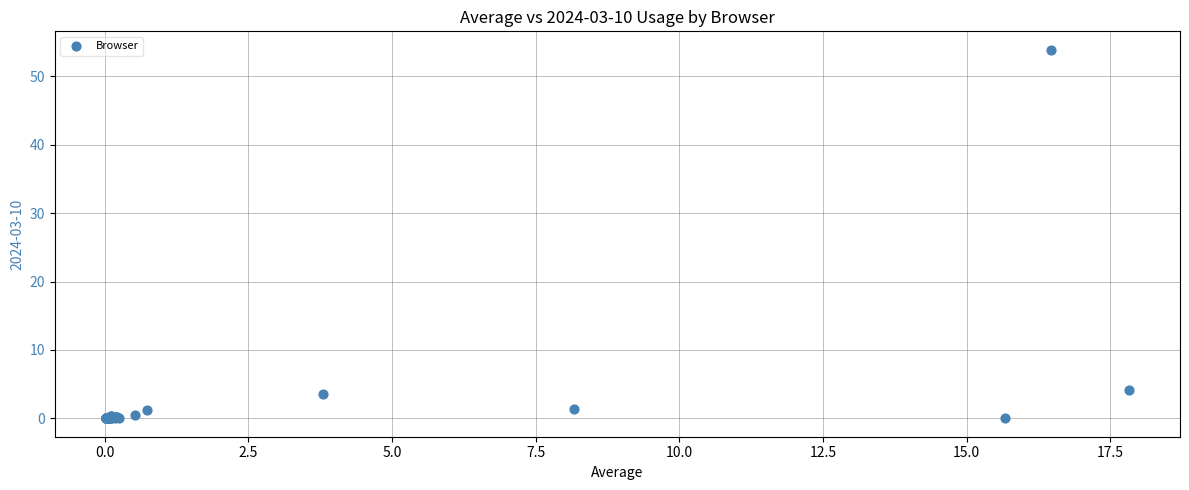

What Y value in the scatter plot is closest to 26?

4.2